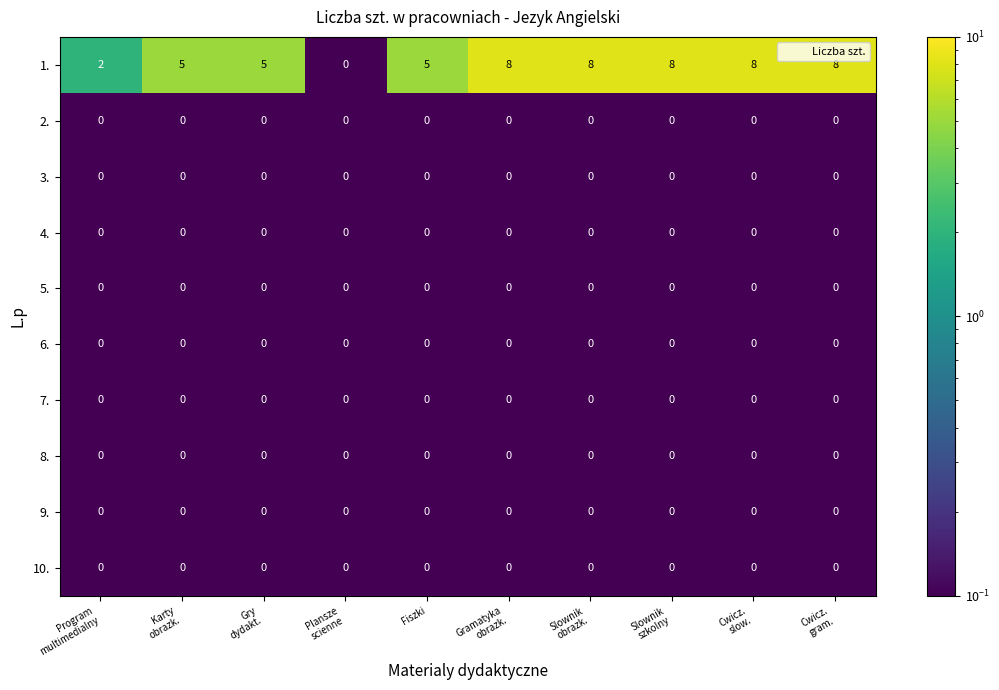

Which series has the largest total across all categories?

1.